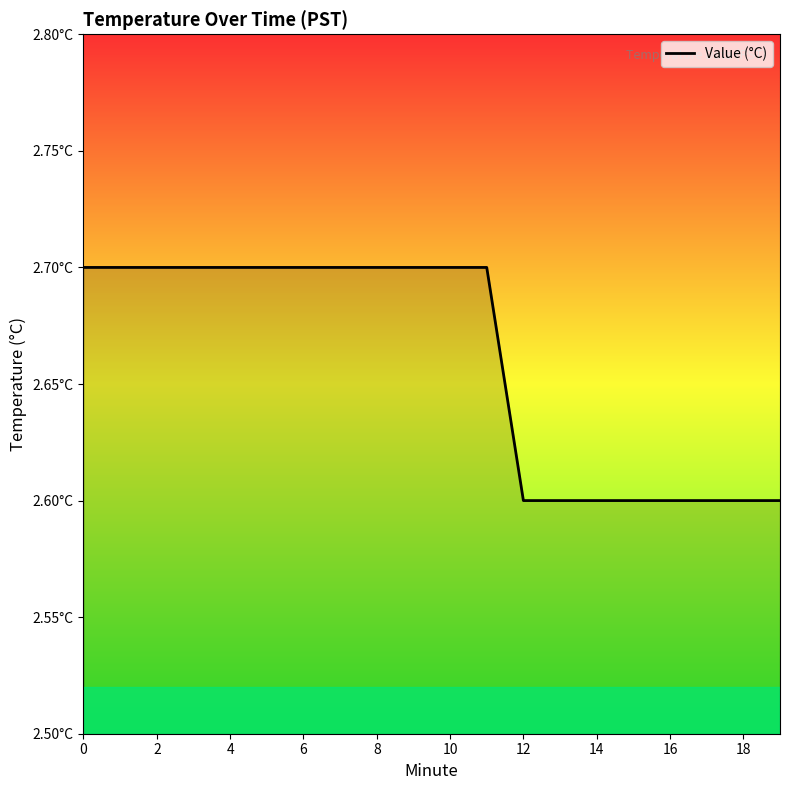

At which label is the value closest to 2?

12